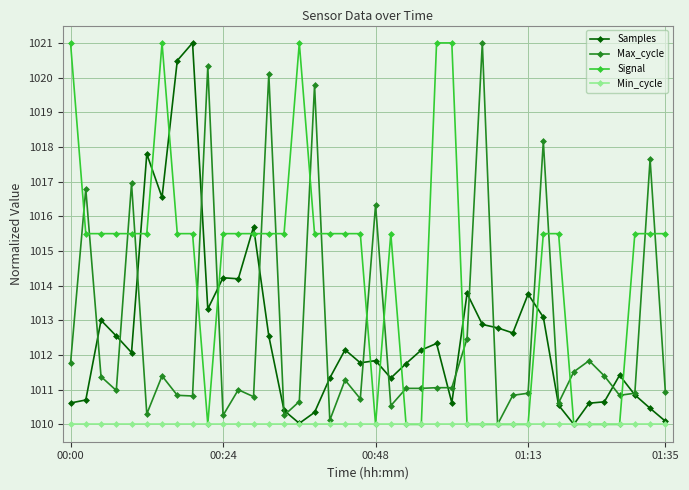

What is the value of the Min_cycle point at the 4th from the left?

1010.0